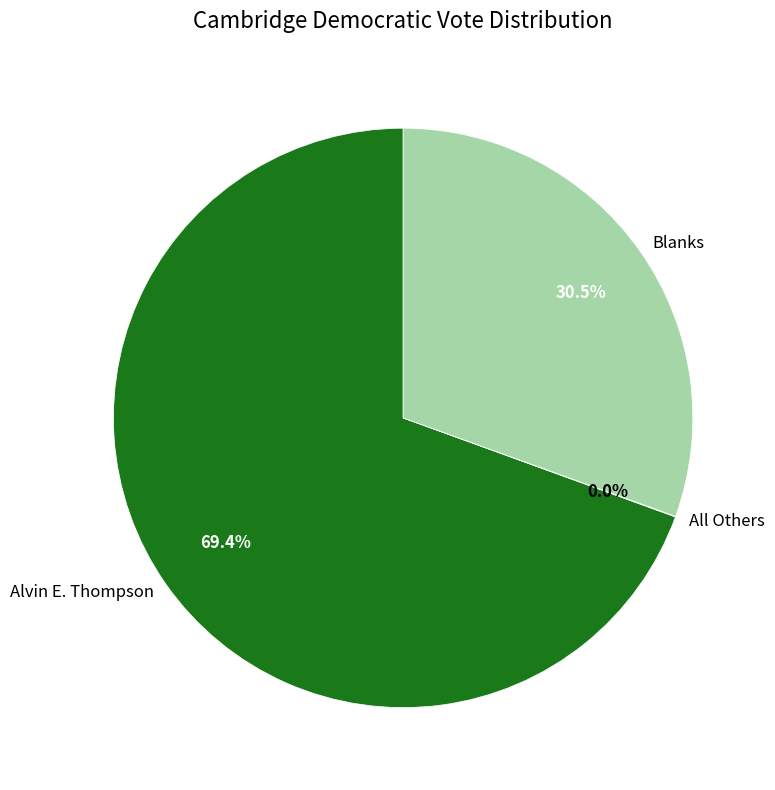

What portion of the pie excludes Blanks?

69.5%